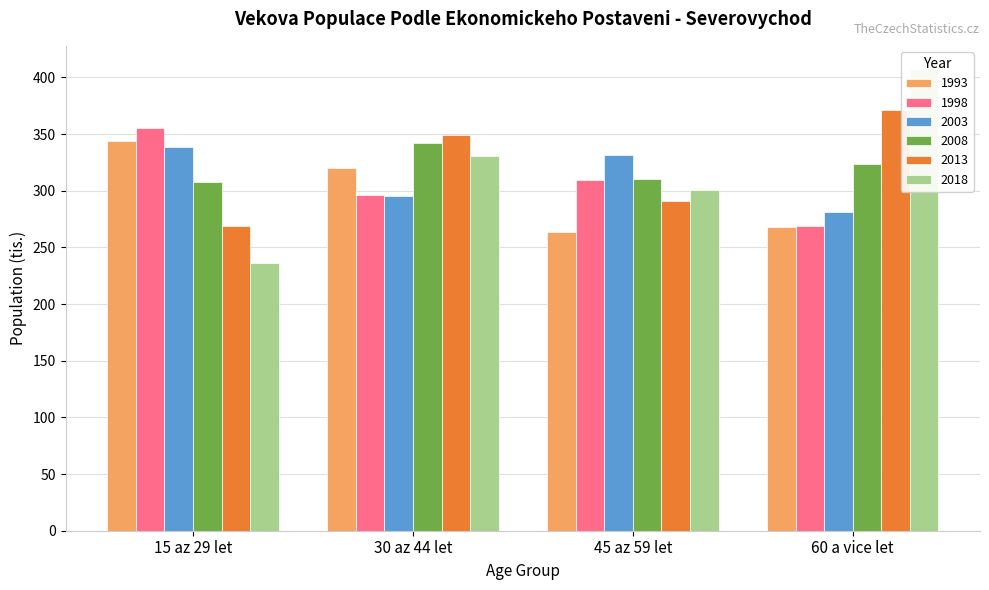

Which label corresponds to the smallest value in the chart?

15 az 29 let